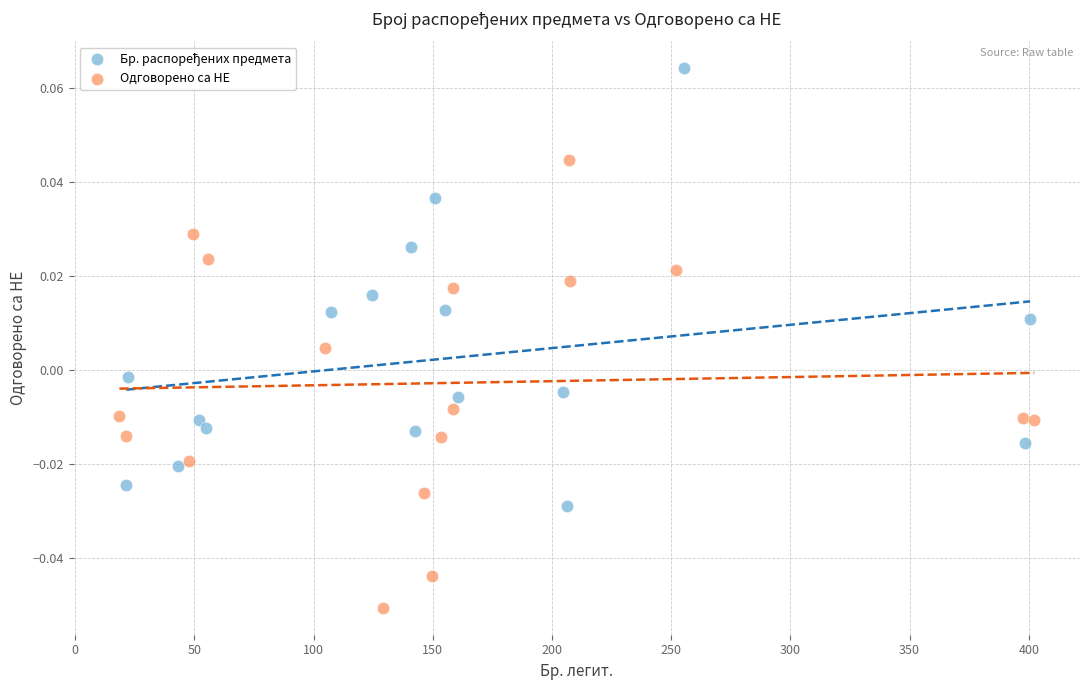

Which series contains the lowest Y value?

Одговорено са НЕ